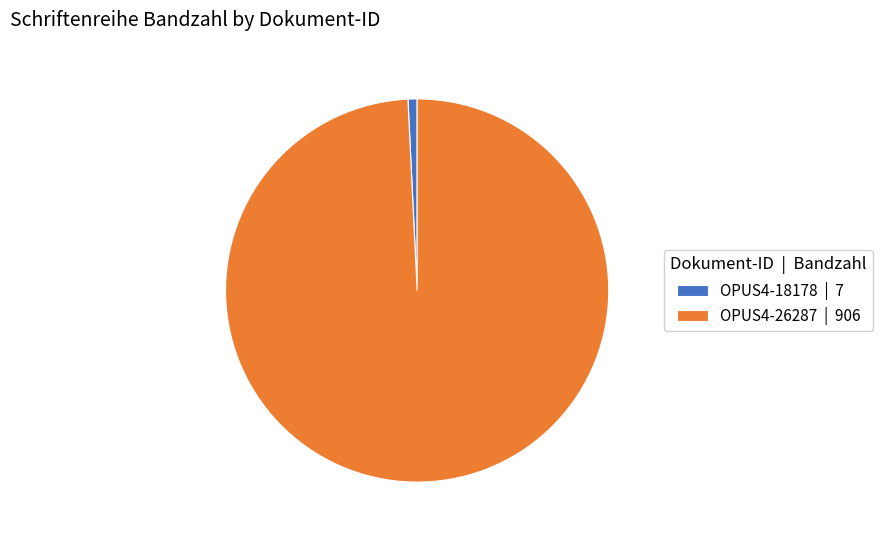

What is the majority slice?

OPUS4-26287